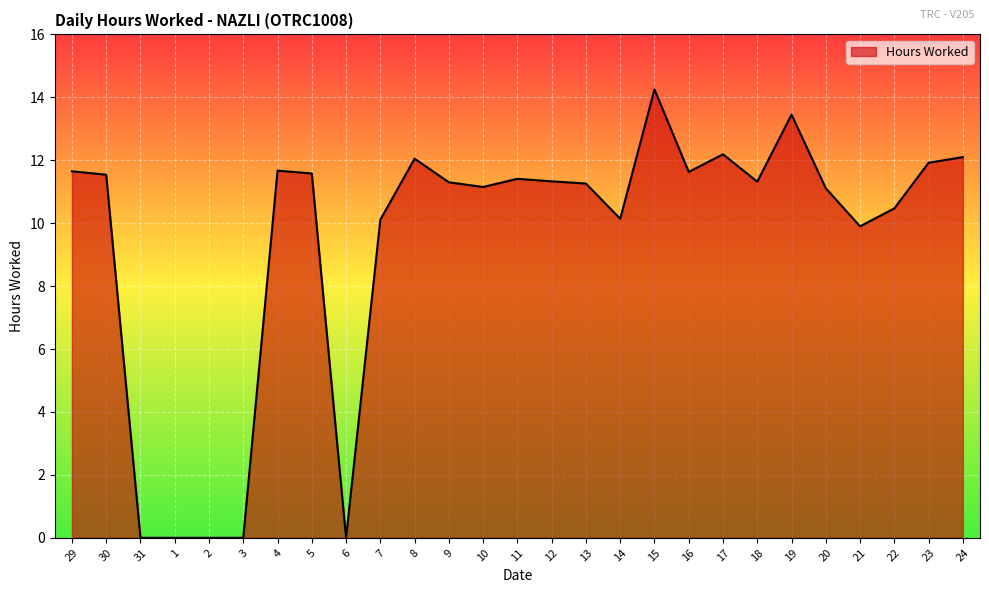

What position from the left is 24?

27